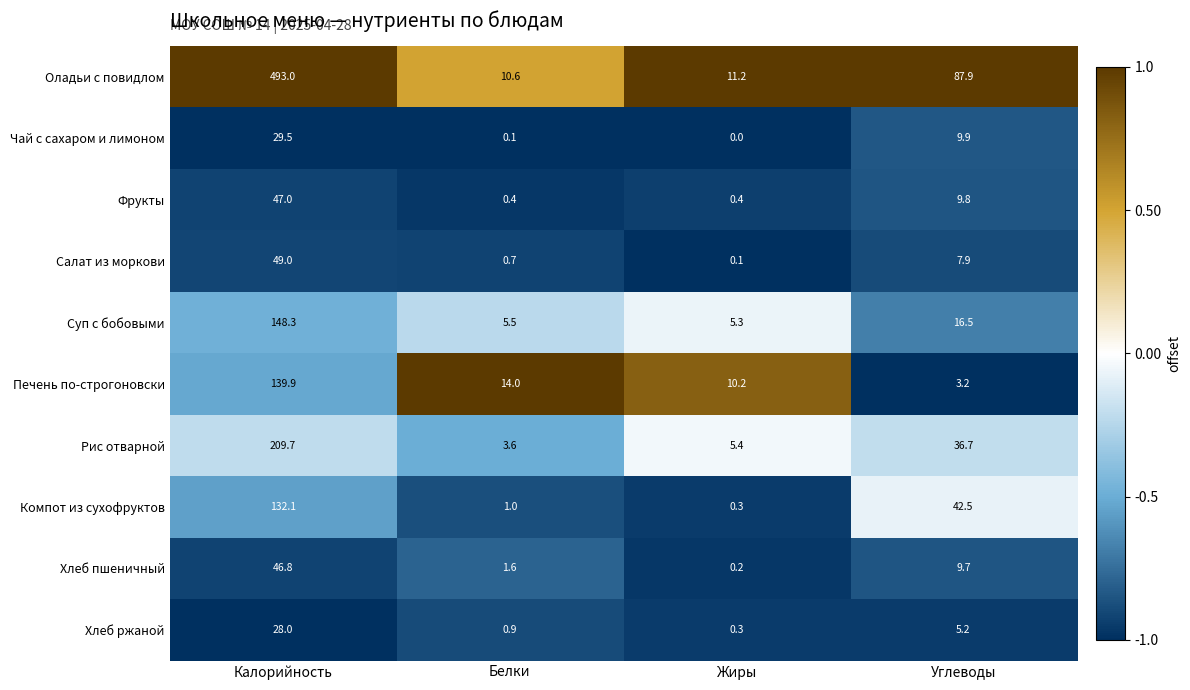

At which label does Хлеб ржаной first exceed 5?

Калорийность